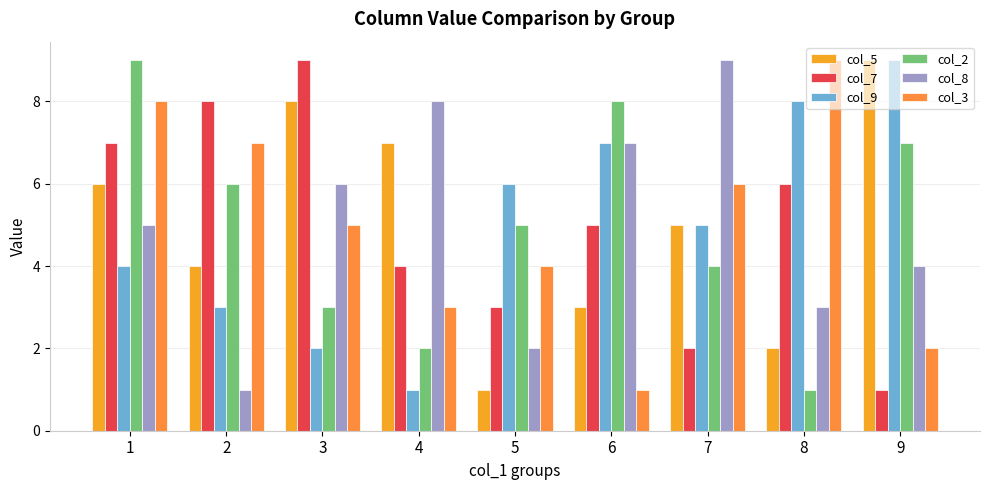

How many values in the col_2 series are below 5?

4